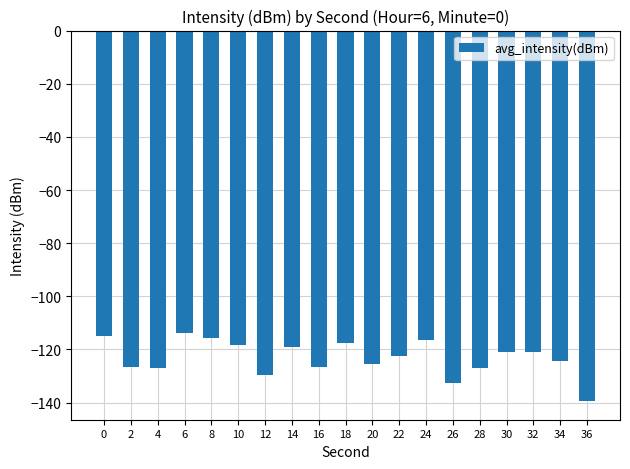

What is the minimum value shown in the chart?

-139.5